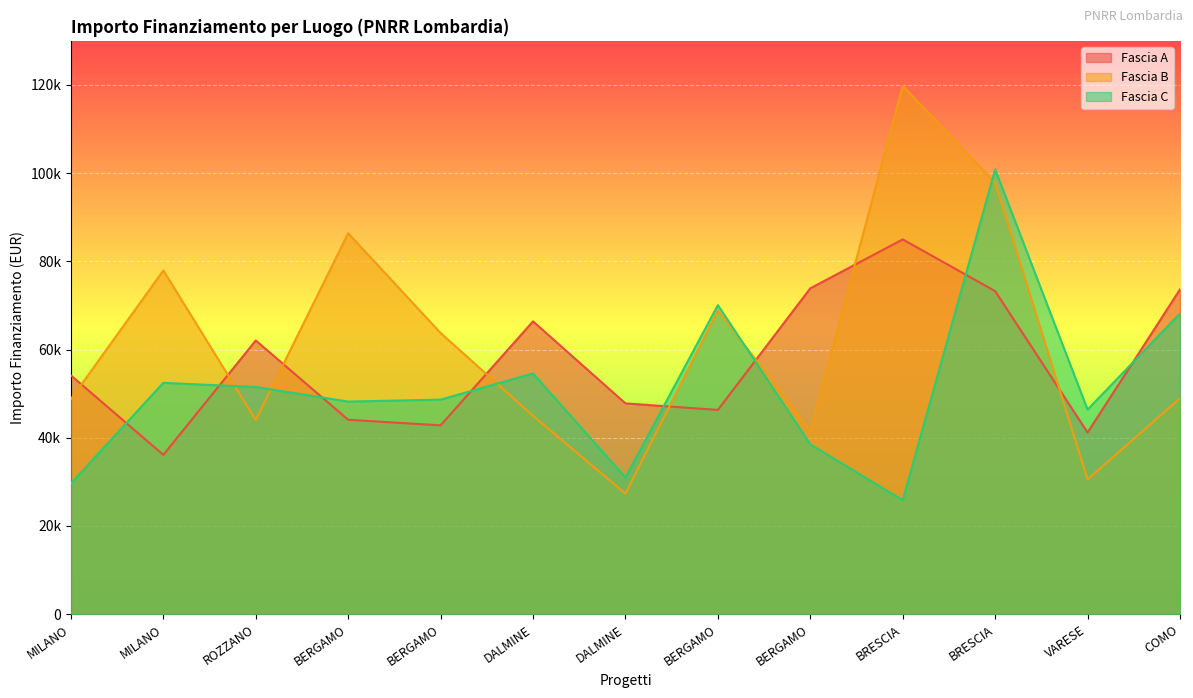

What are all the series names shown in the legend?

Fascia A, Fascia B, Fascia C